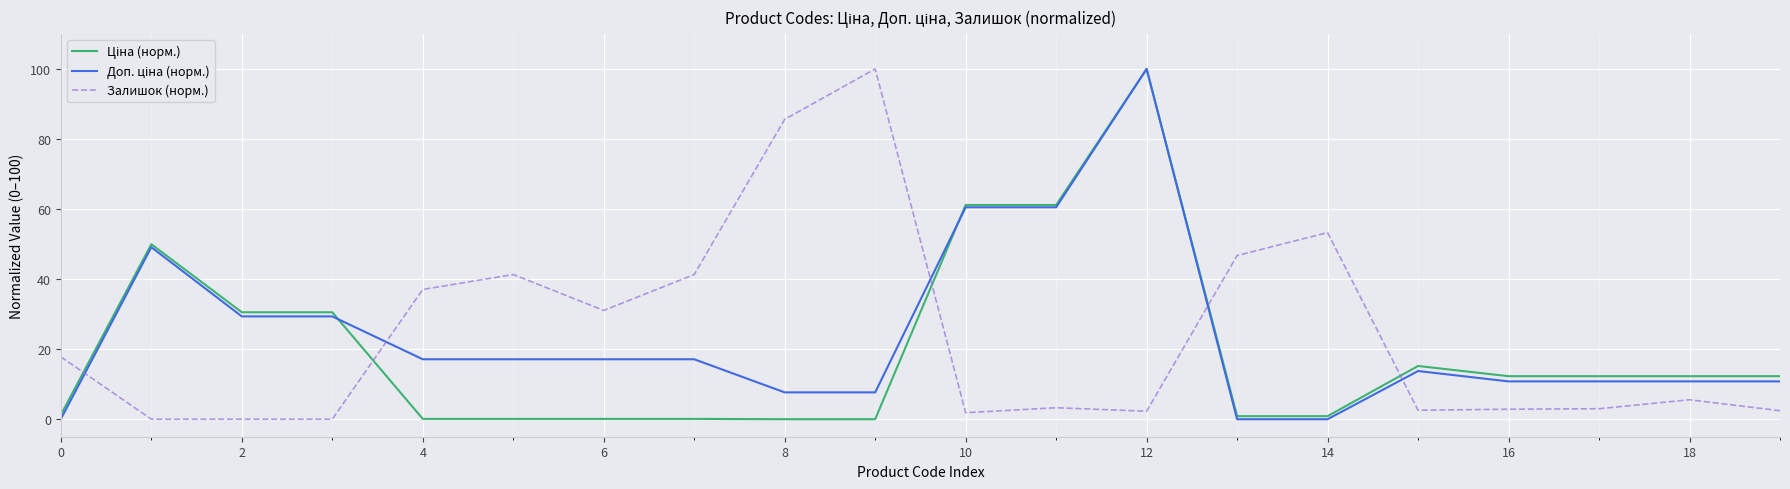

Does the chart have visible grid lines?

Yes